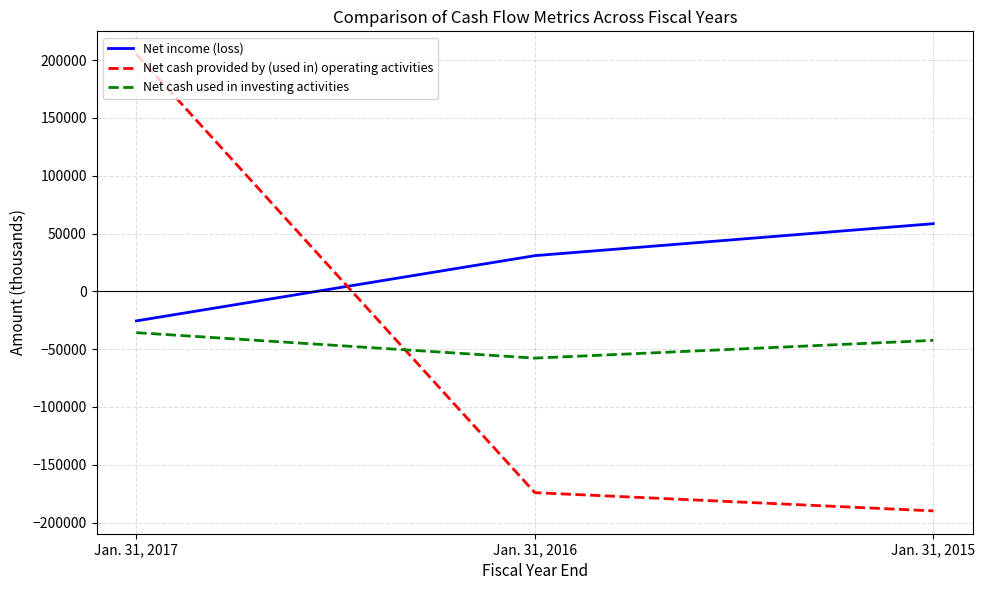

Rank the series by their maximum value, from lowest to highest.

Net cash used in investing activities, Net income (loss), Net cash provided by (used in) operating activities